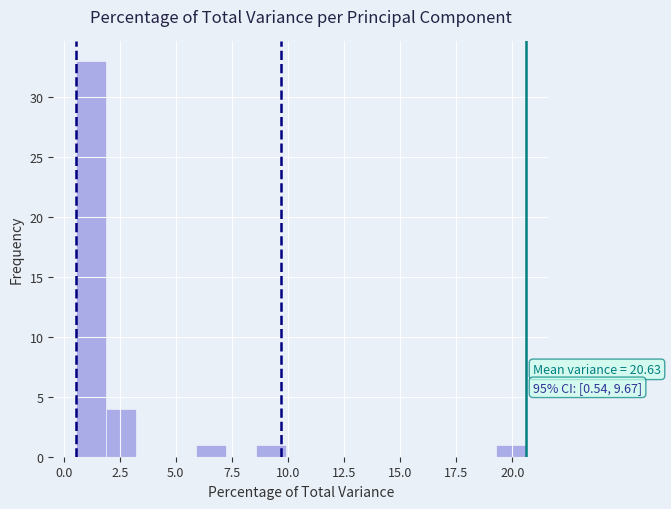

Read against the x-axis, roughly where is the centre of the tallest bar?

1.0